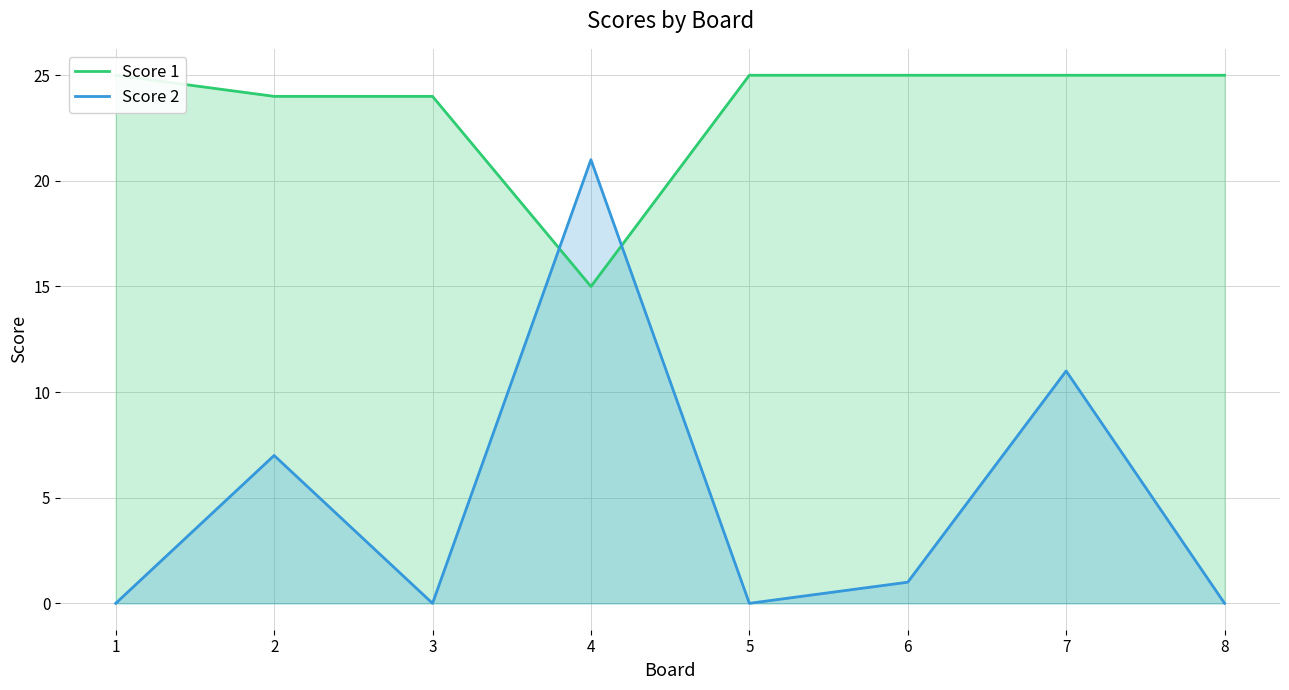

Rank the series by their maximum value, from highest to lowest.

Score 1, Score 2